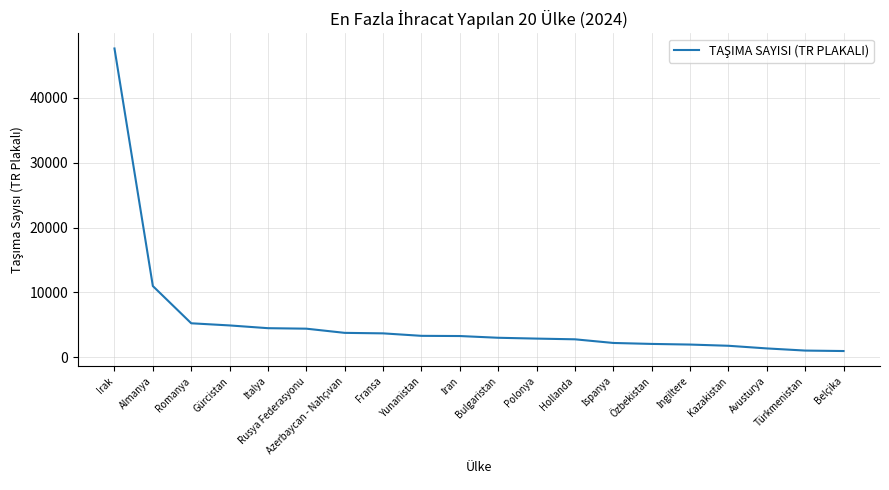

What is the change in value from Almanya to Avusturya?

-9624